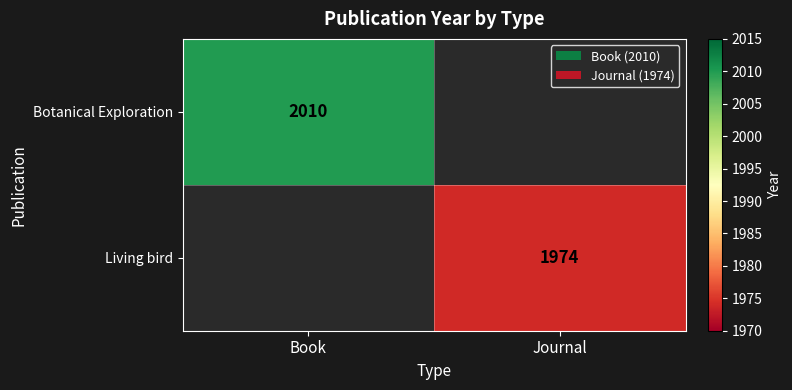

The Living bird series shows 1974 at Journal. True or false?

True